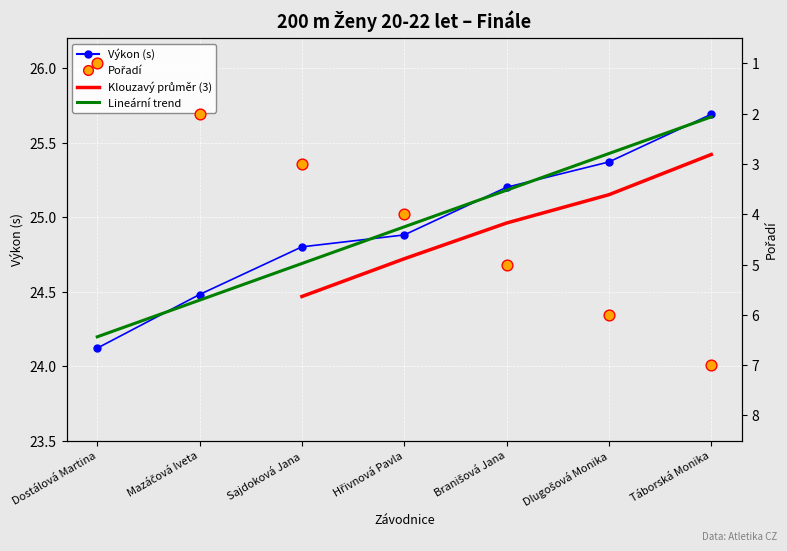

Which series contains the highest Y value?

Výkon